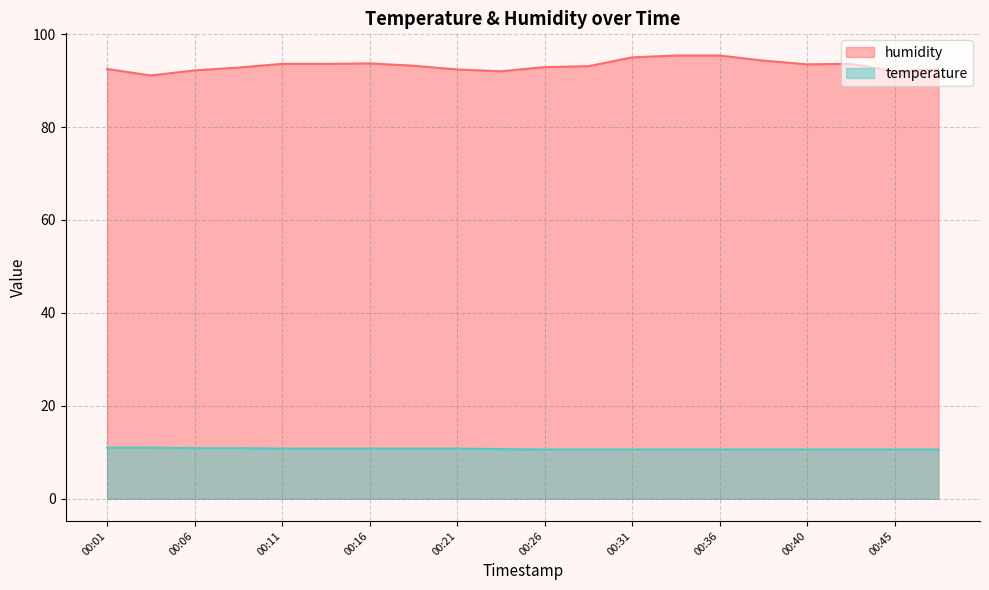

Does the chart display data point markers on the line(s)?

No